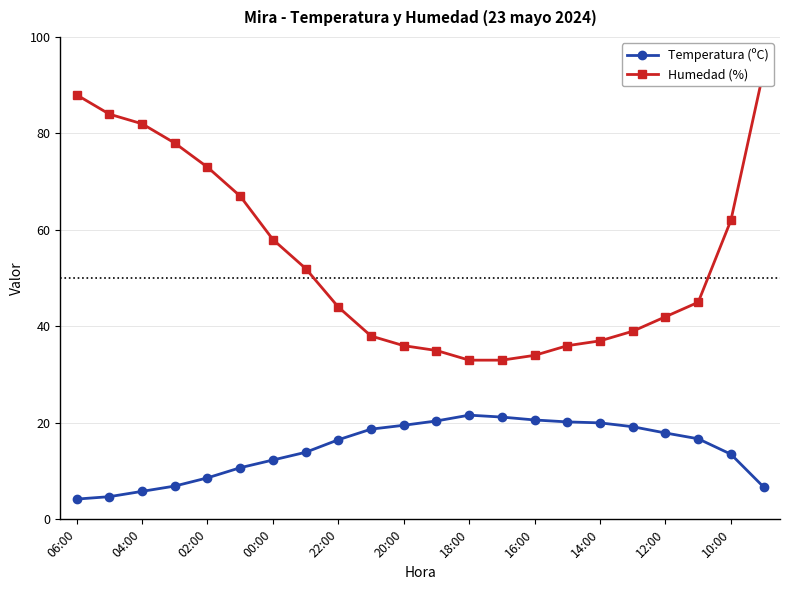

The Temperatura (ºC) series shows 8.6 at 02:00. True or false?

True